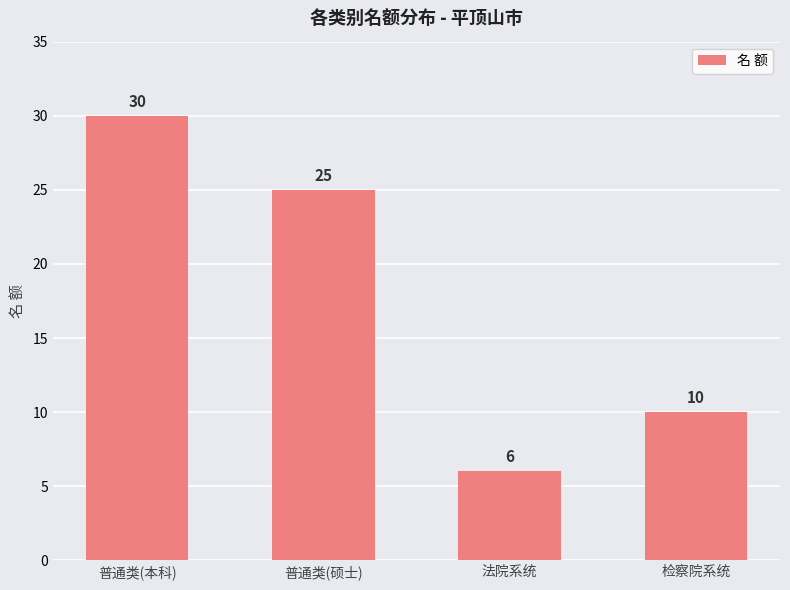

What is the sum of the values at 普通类(硕士) and 普通类(本科)?

55